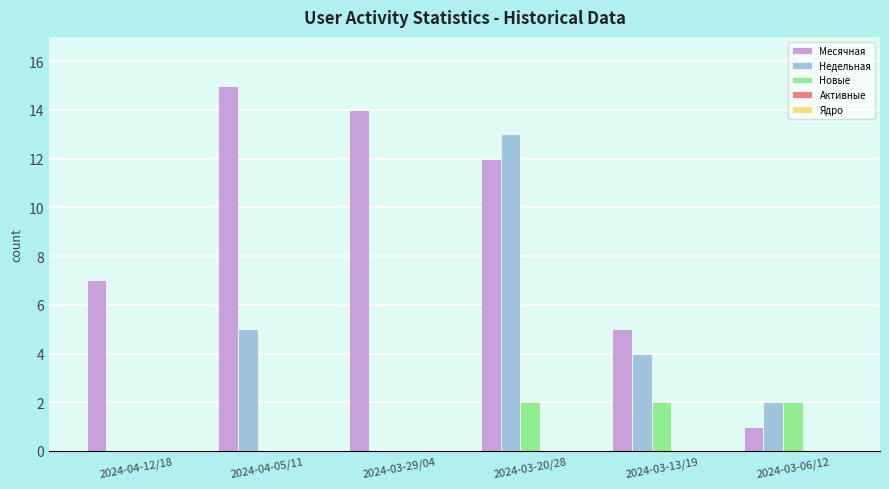

Which category has the highest value in the Месячная series?

2024-04-05/11